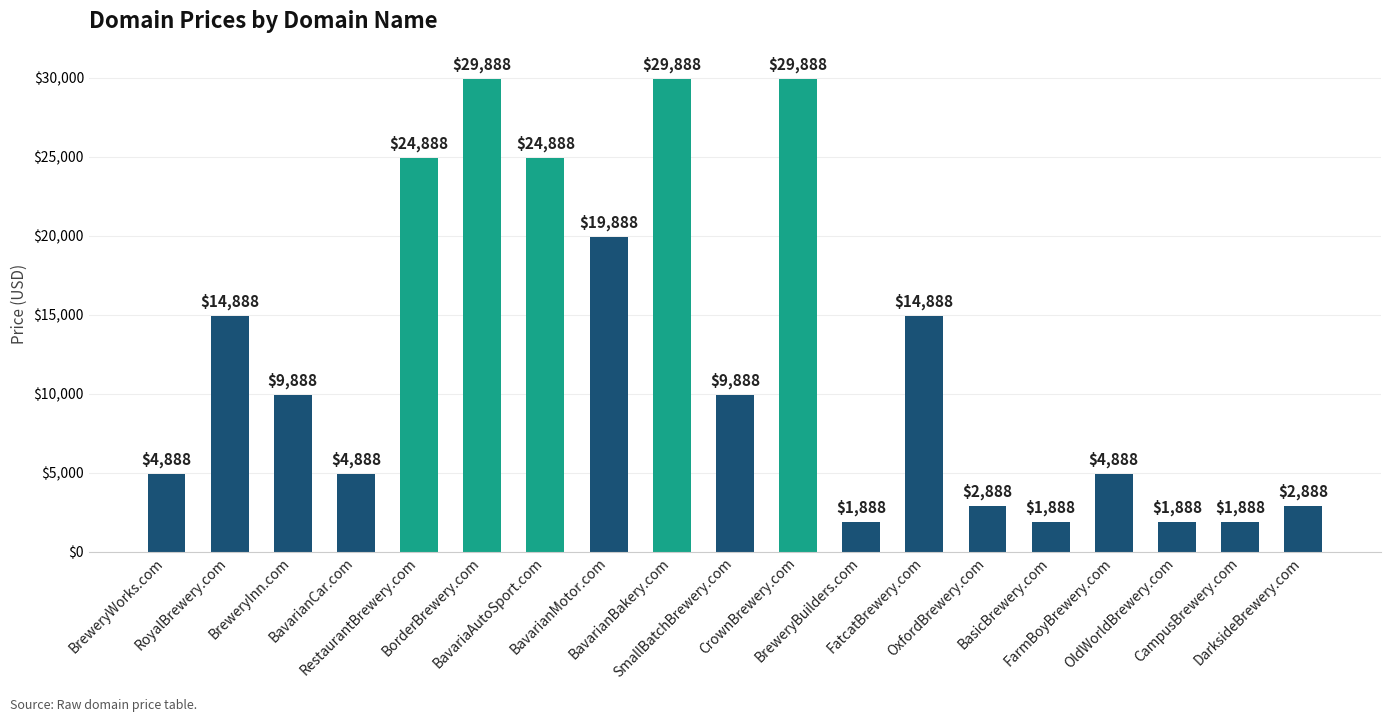

Approximately how many times larger is the value at BreweryBuilders.com compared to BasicBrewery.com?

1.0